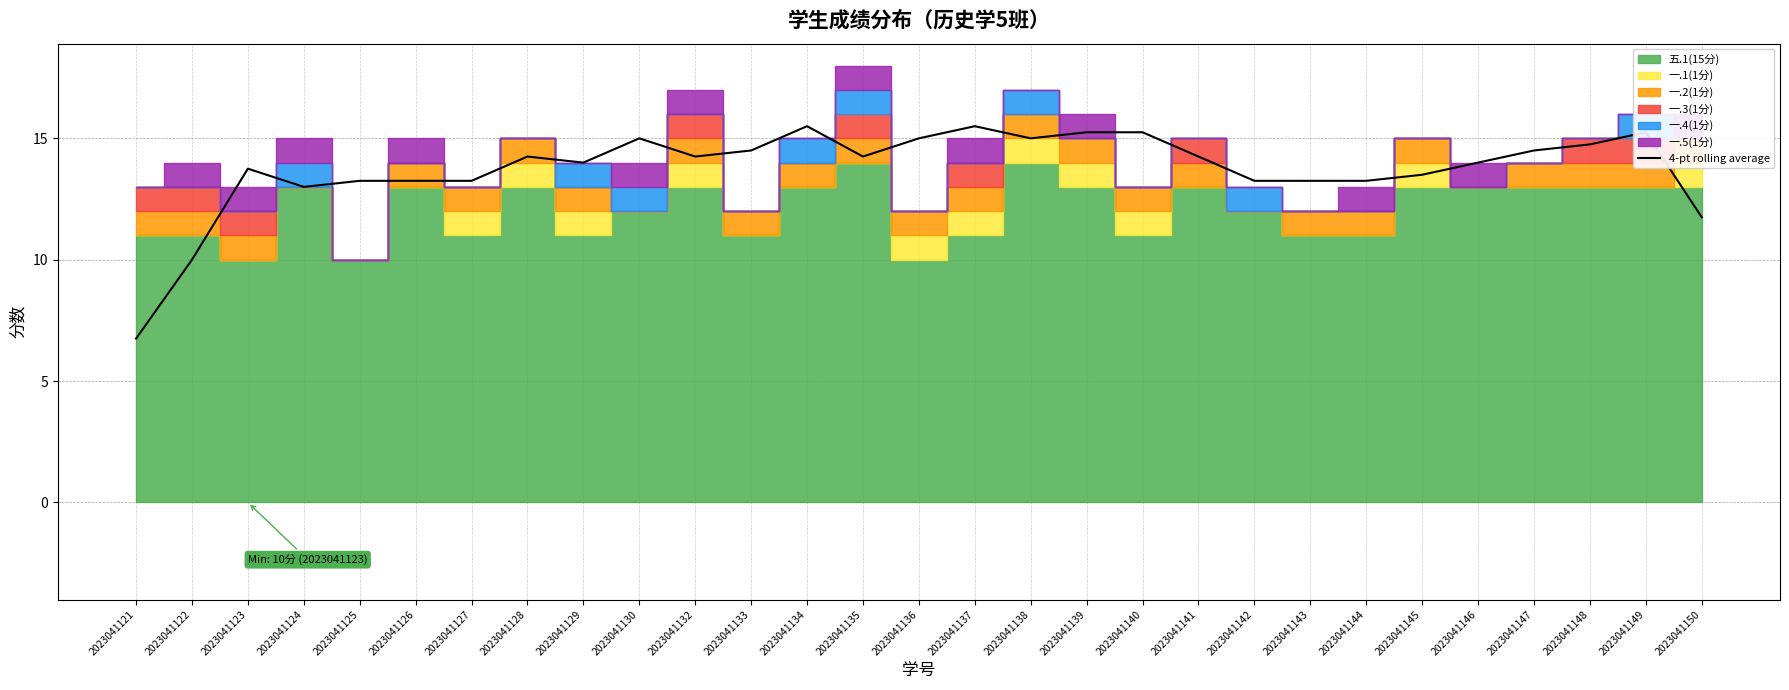

What is the maximum value shown in the chart?

15.5